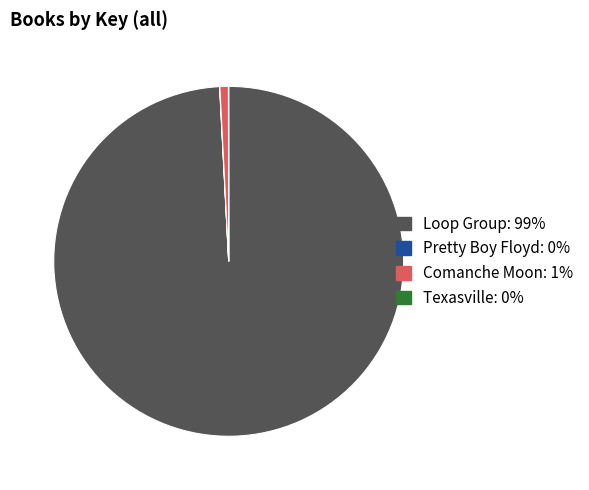

What is the majority slice?

Loop Group